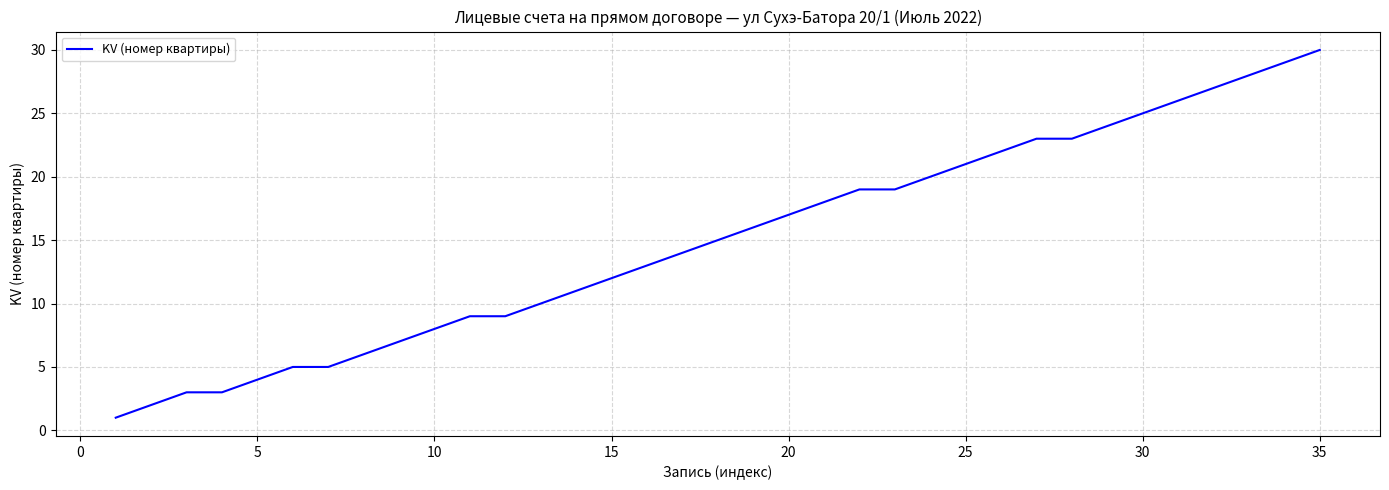

What is the maximum value shown in the chart?

30